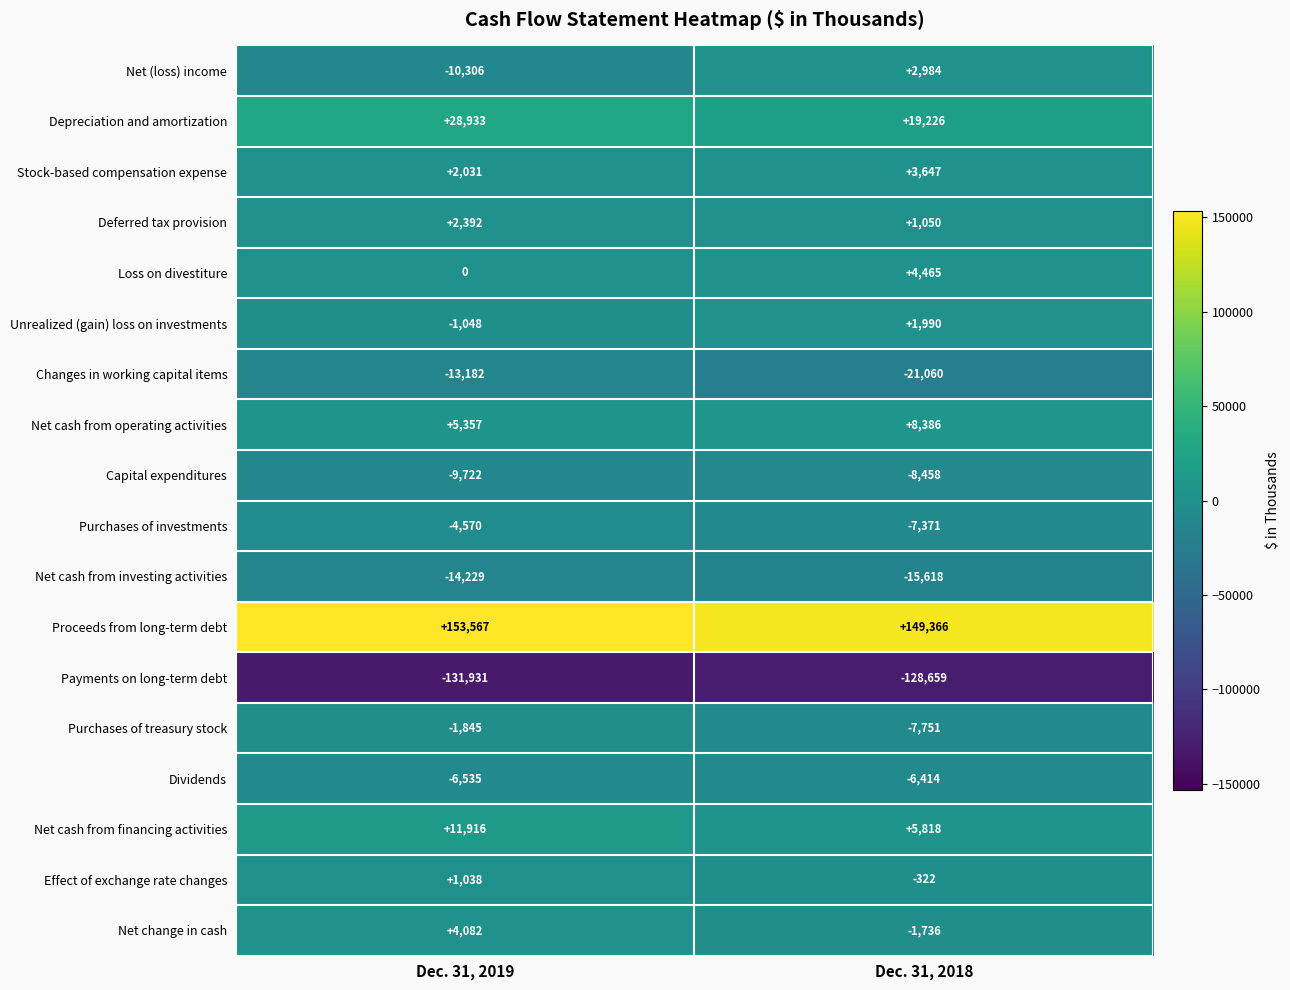

The value of Unrealized (gain) loss on investments at Dec. 31, 2019 is -415. True or false?

False